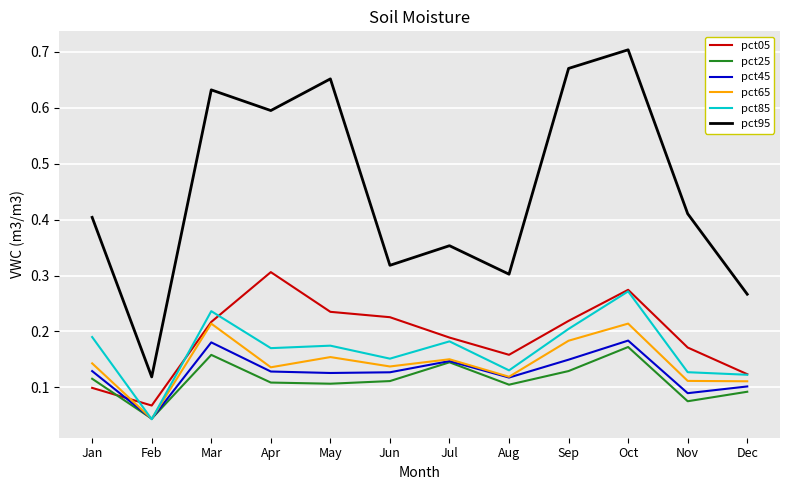

True or false: pct95 has a value of 0.3 at Mar.

False